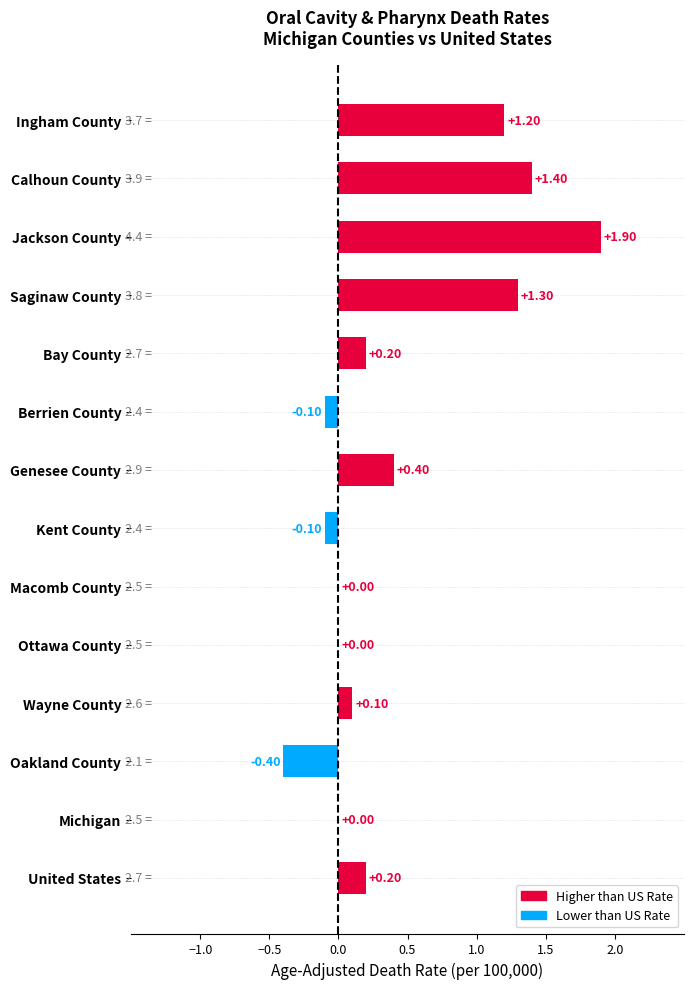

Which has a higher value, Jackson County or Genesee County?

Jackson County